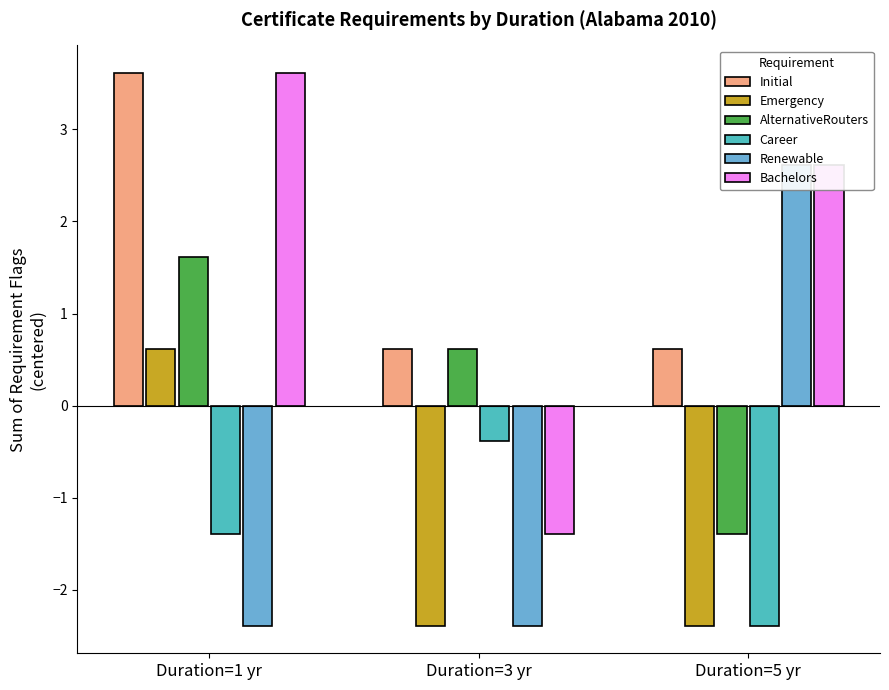

What is the difference between the Initial values at Duration=1 yr and Duration=5 yr?

3.0